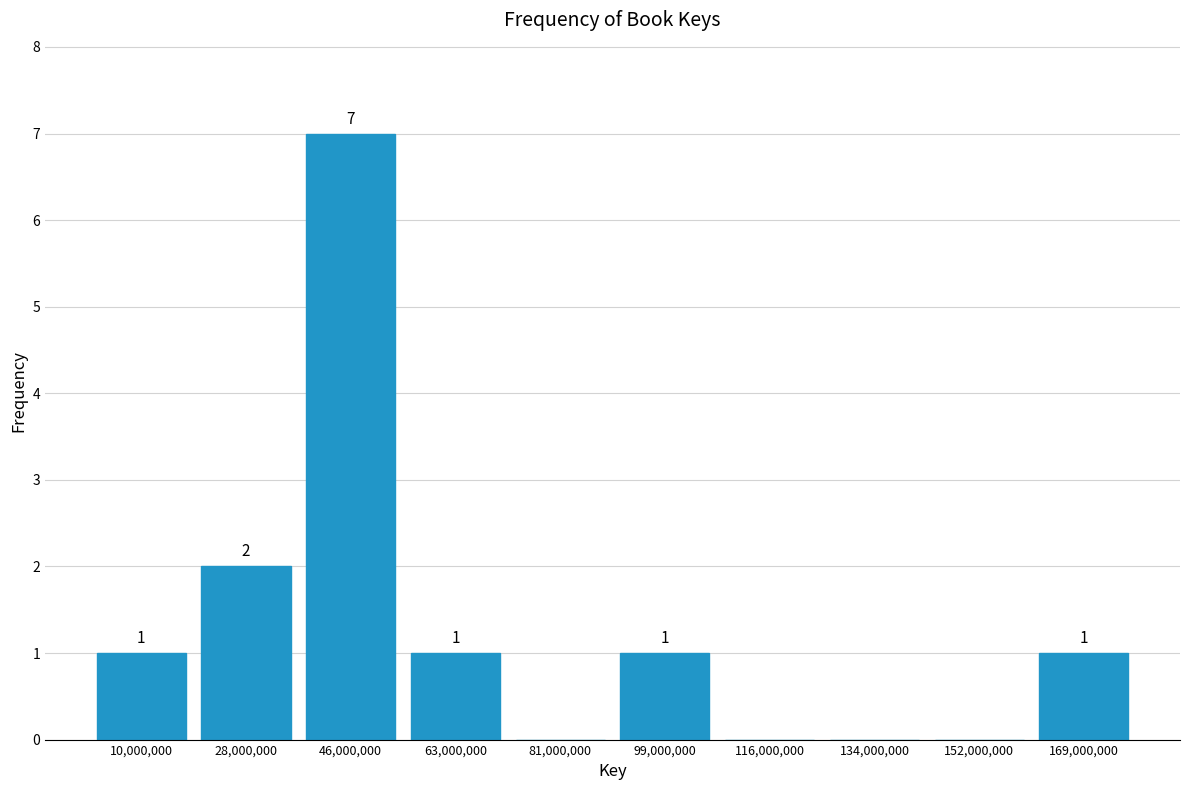

Which range on the x-axis has the tallest bar?

36000000 to 54000000